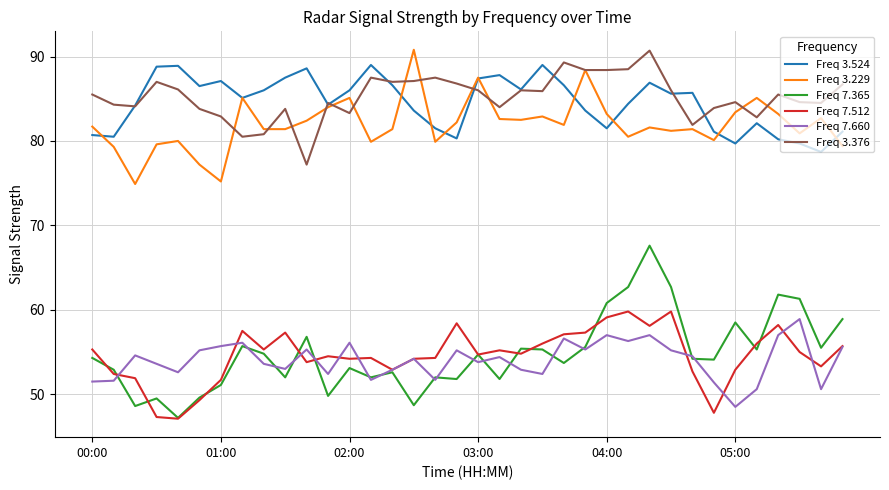

True or false: Freq 3.376 and Freq 7.365 cross at least once.

False